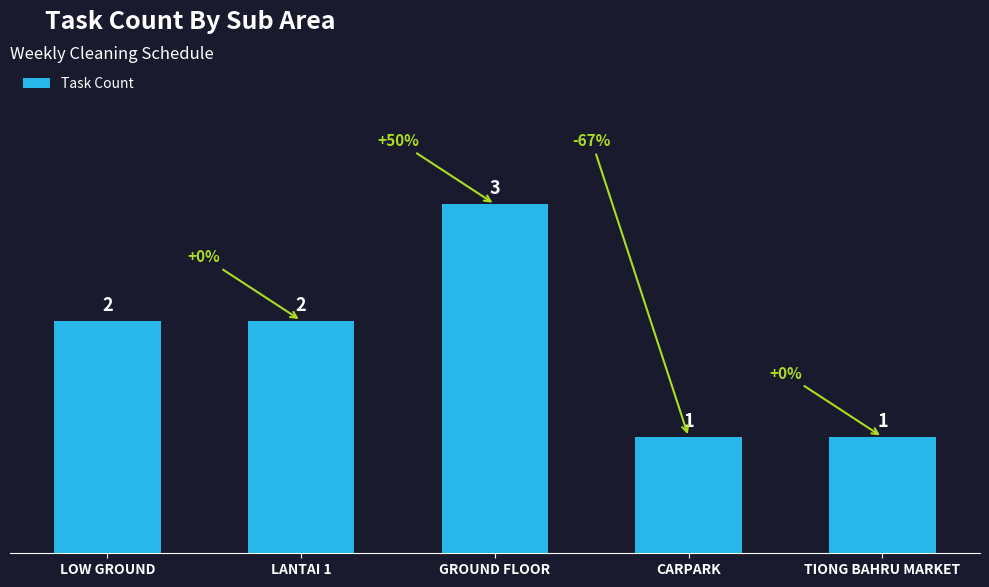

What is the approximate value at GROUND FLOOR?

3